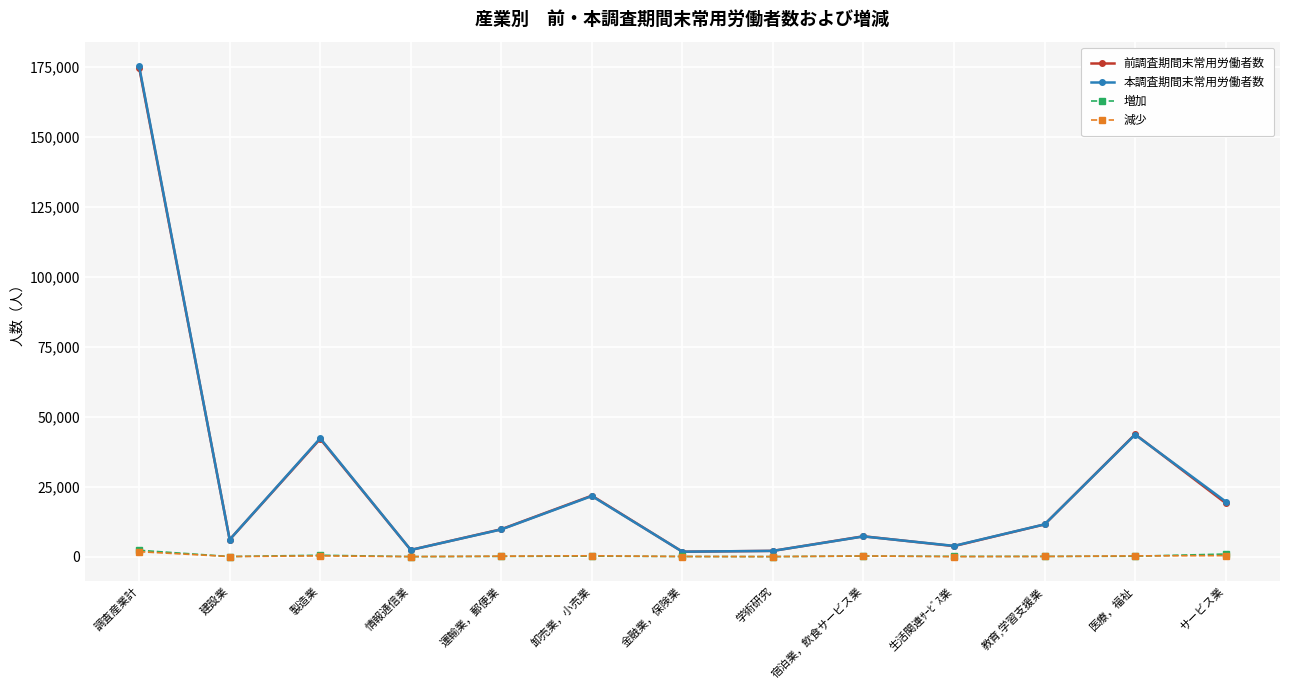

True or false: 本調査期間末常用労働者数 has a value of 21670 at 卸売業，小売業.

True